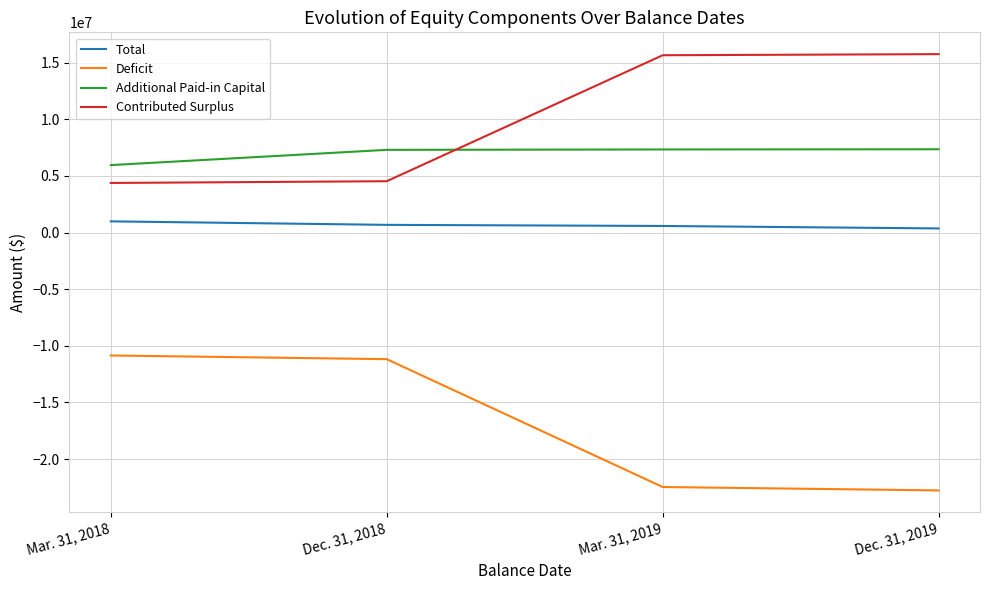

Between which two adjacent categories do Additional Paid-in Capital and Contributed Surplus first intersect?

Dec. 31, 2018 and Mar. 31, 2019